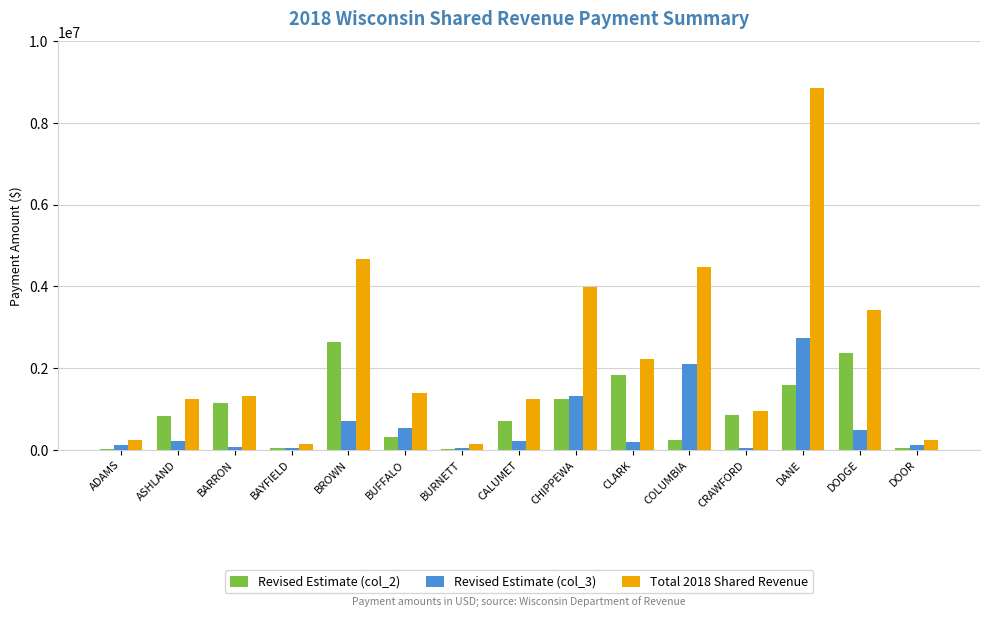

Is the value of Total 2018 Shared Revenue at CRAWFORD greater than the value of Revised Estimate (col_3) at COLUMBIA?

No